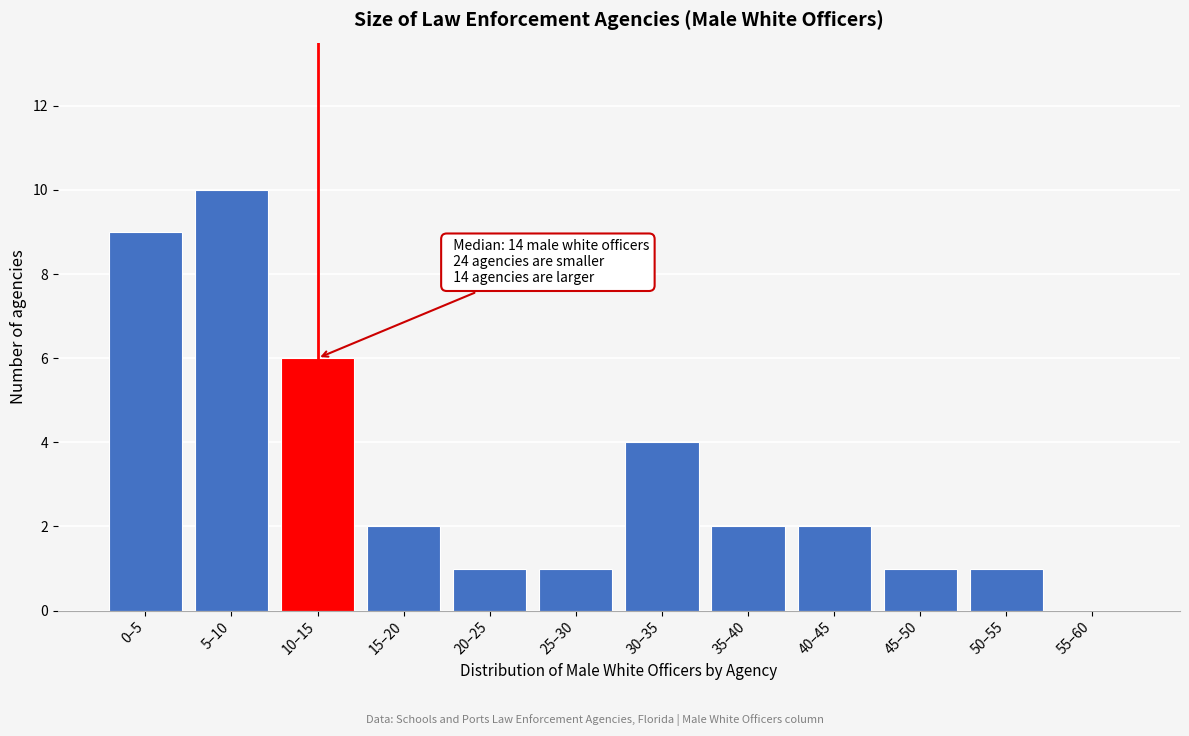

Reading left to right, transcribe all the data shown in this chart.

0–5=9	5–10=10	10–15=6	15–20=2	20–25=1	25–30=1	30–35=4	35–40=2	40–45=2	45–50=1	50–55=1	55–60=0